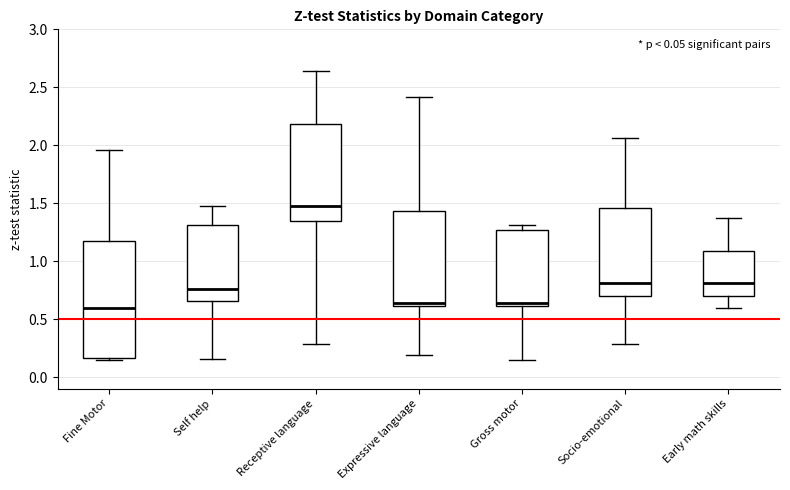

Comparing the boxes themselves (not the whiskers), which one is the tallest?

Fine Motor